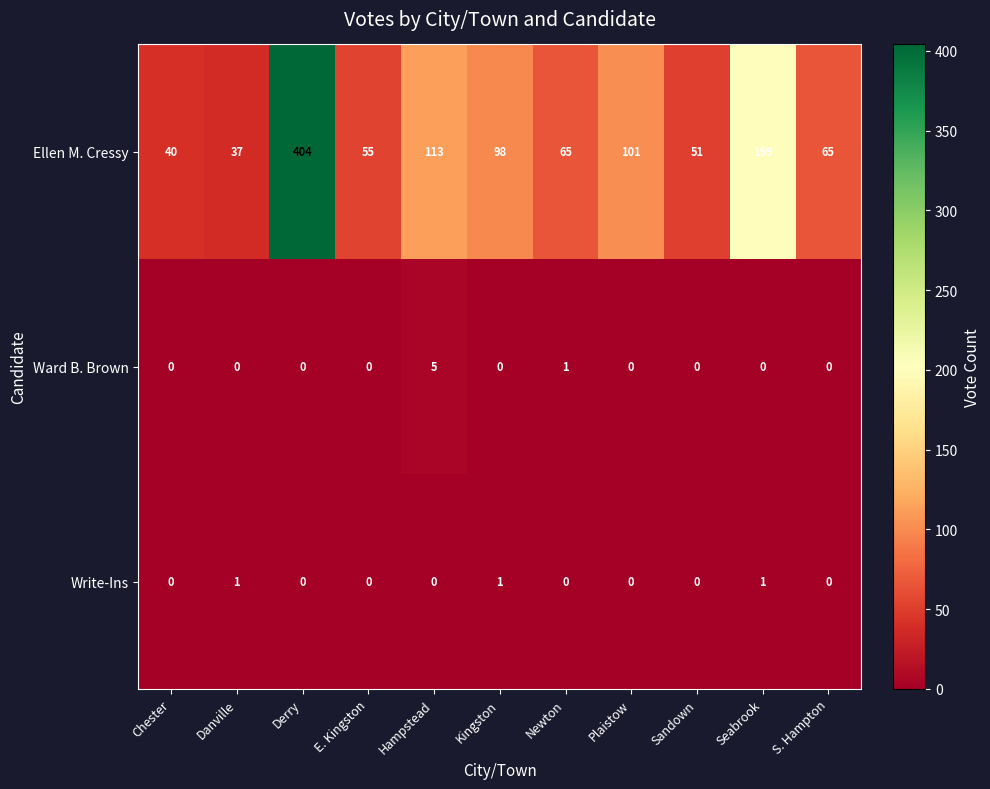

What is the lowest value of the Ellen M. Cressy series?

37